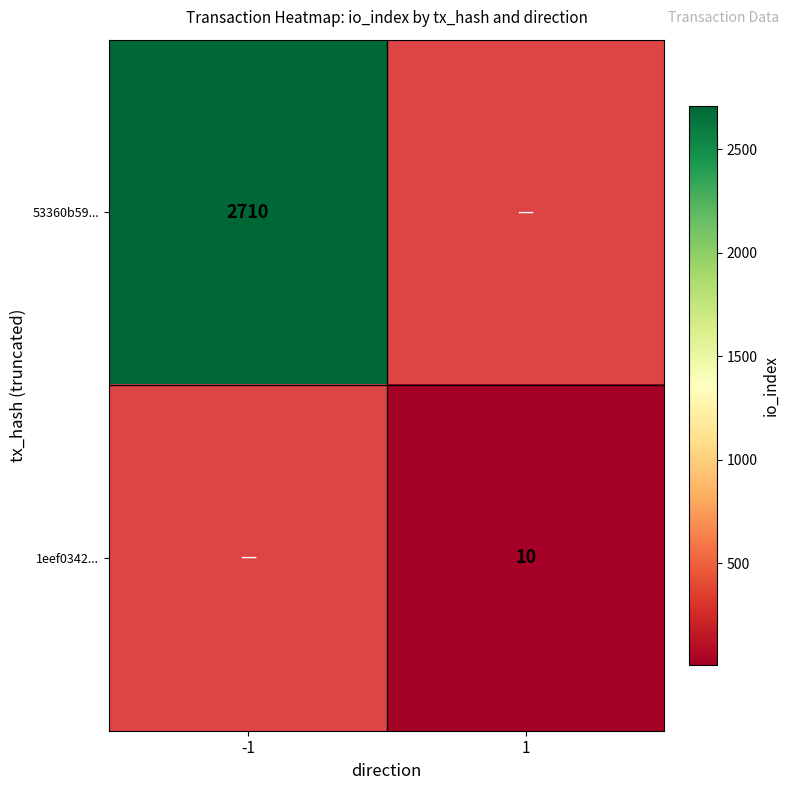

Is it true that 1eef0342... equals 2.8 at 1?

False